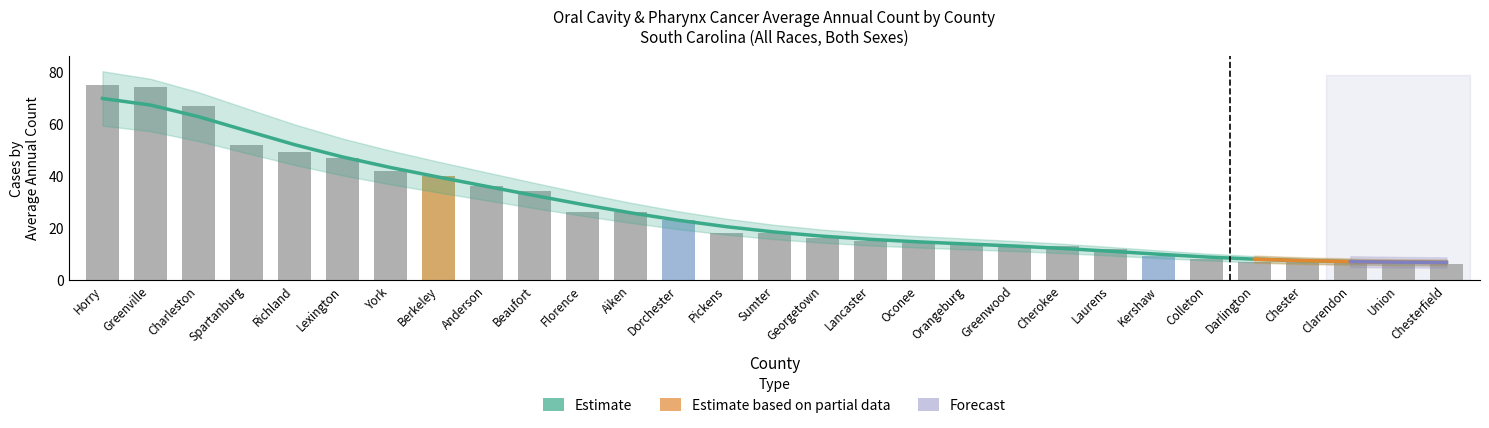

What position from the left is Chesterfield?

29